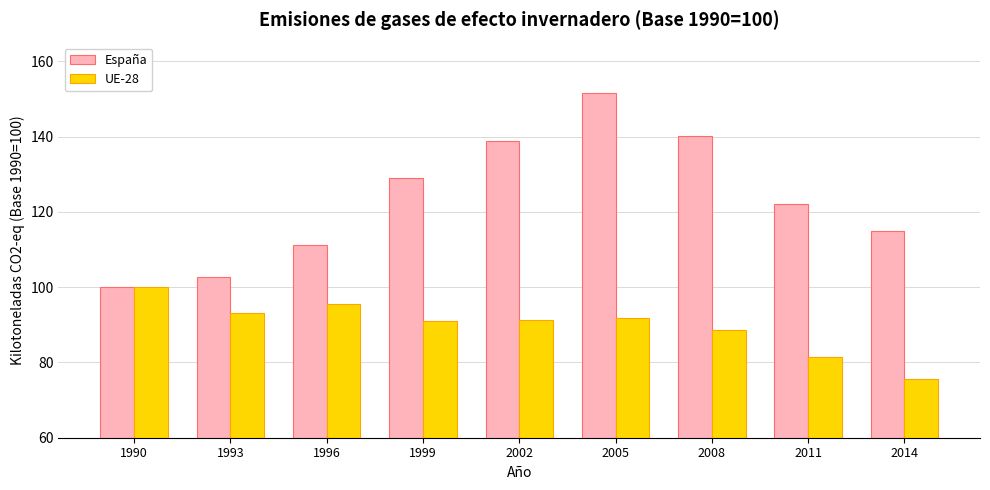

What is the spread (max minus min) of values at 1993?

9.5